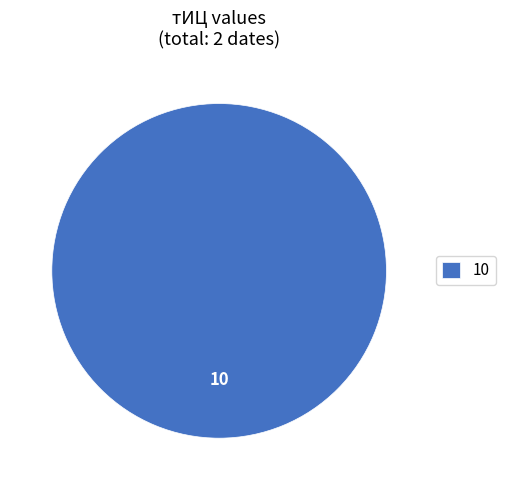

True or false: 10 accounts for 89% of the total.

False